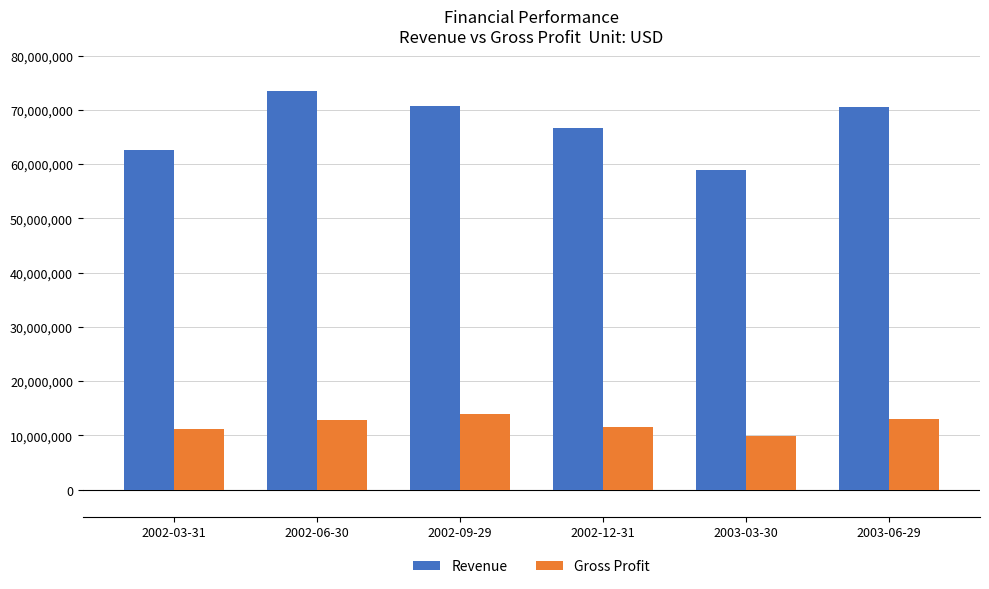

What are all the series names shown in the legend?

Revenue, Gross Profit